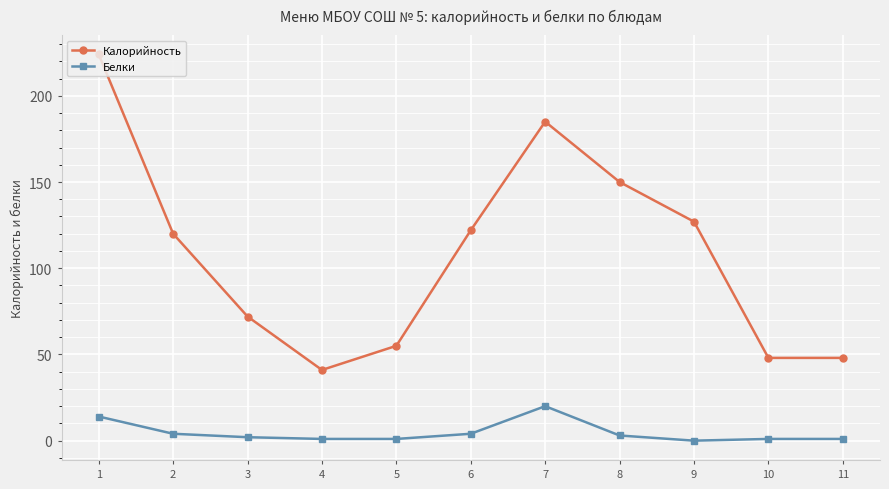

The value of Калорийность at 10 is 69. True or false?

False